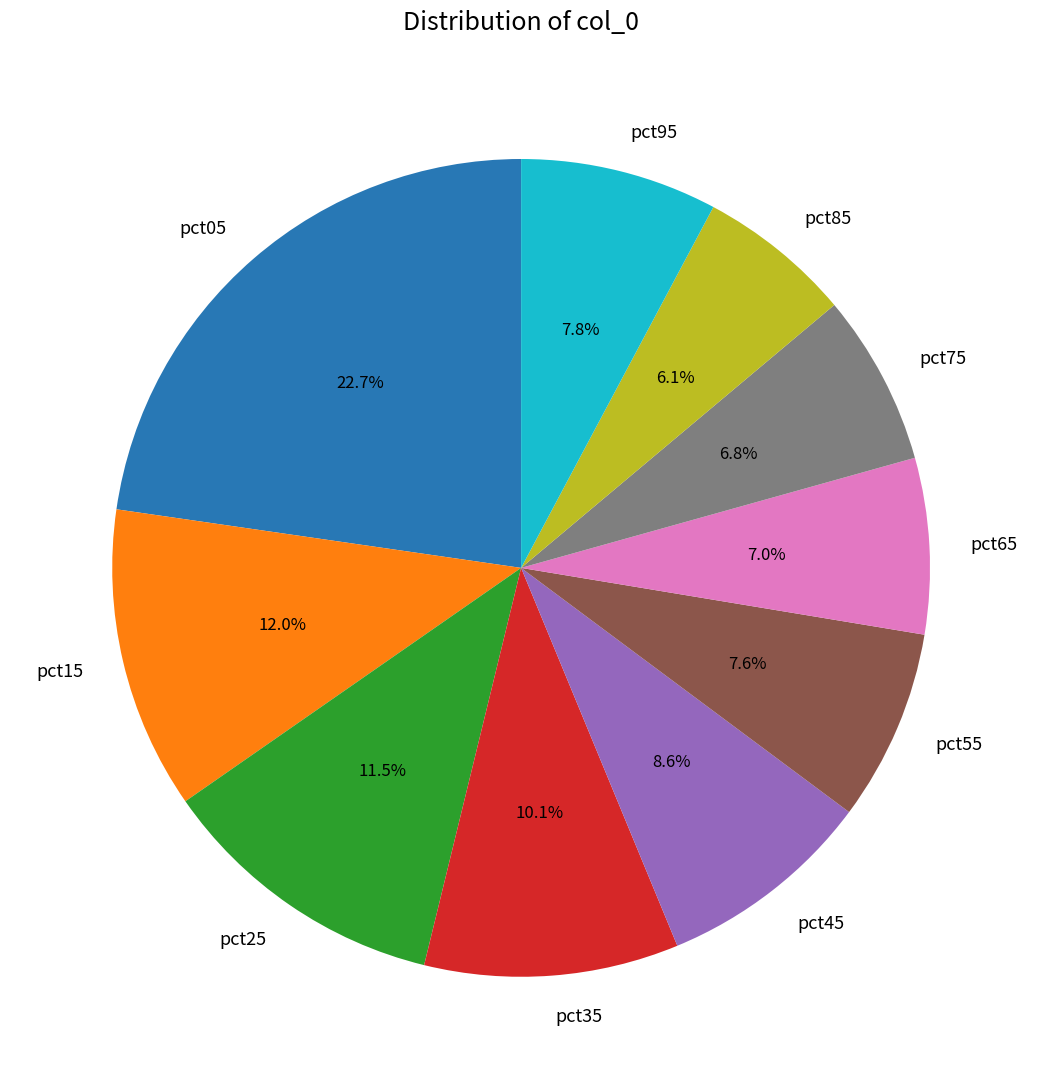

True or false: pct85 accounts for 6% of the total.

True